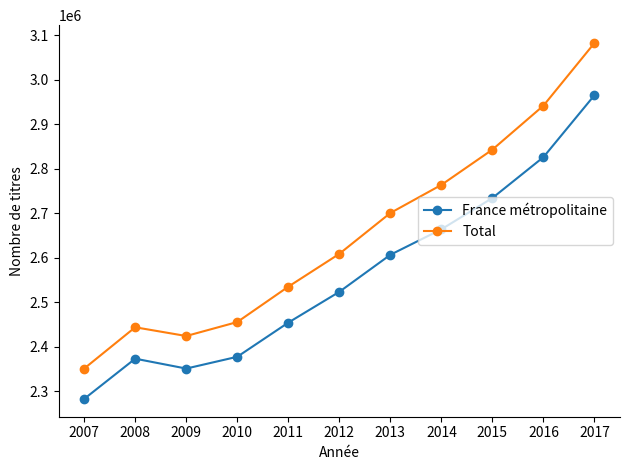

What is the difference between the France métropolitaine values at 2007 and 2009?

68254